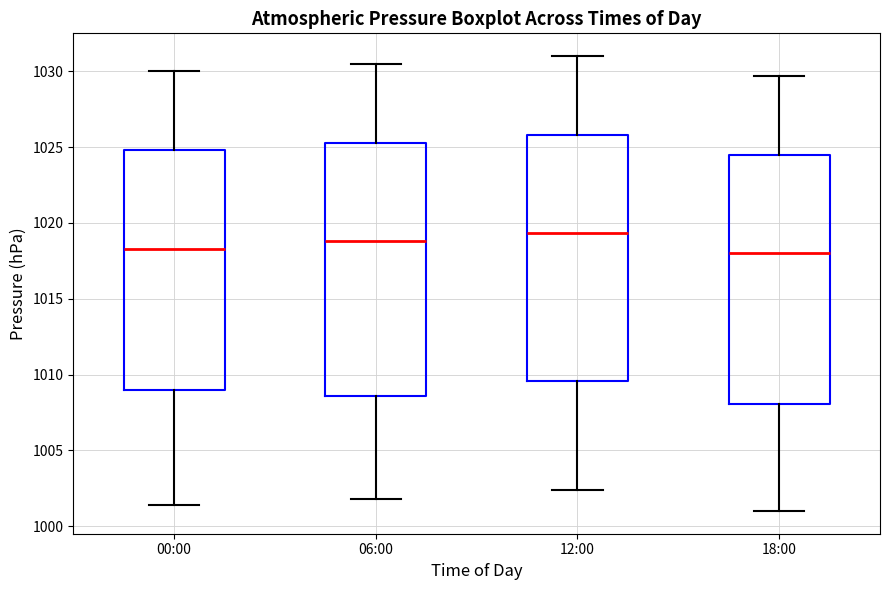

Where does the median line of the box for 06:00 sit on the y-axis? The values are not printed on the chart, so give them approximately, as read against the axis.

1019.0